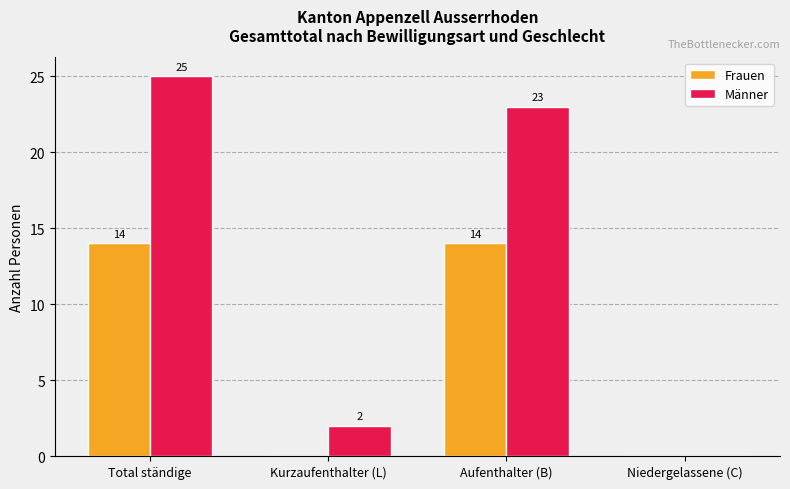

The value of Frauen at Total ständige is 14. True or false?

True